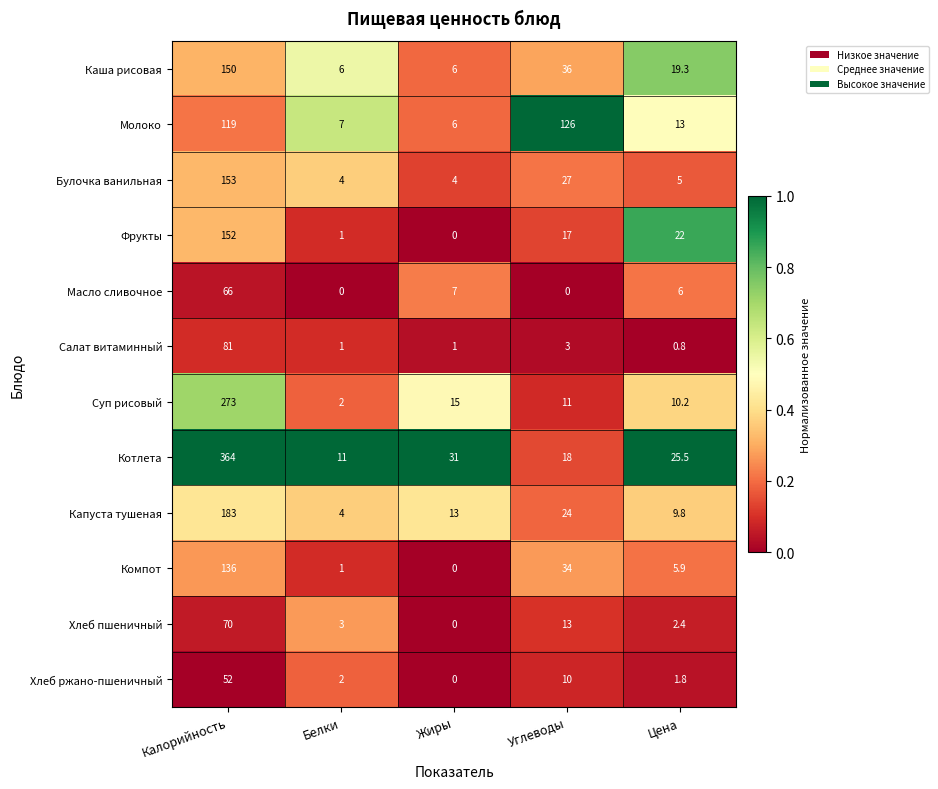

Where does the Салат витаминный series first go above 1?

Калорийность